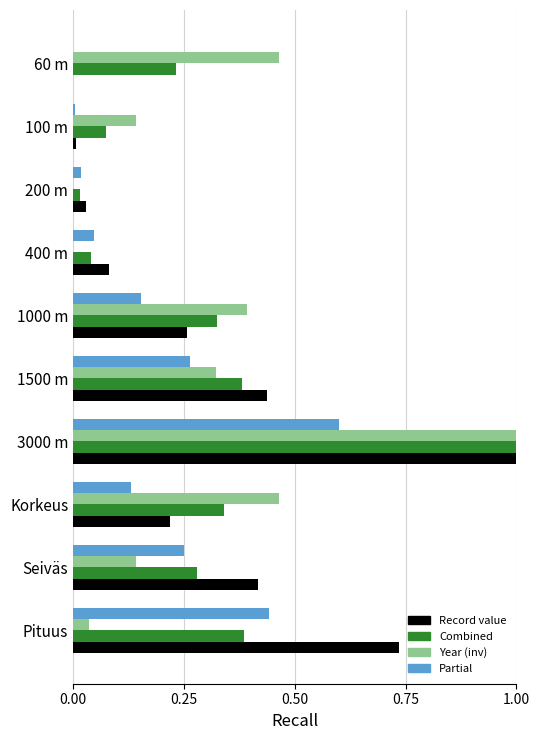

Which series changed the most between 200 m and Seiväs?

Record value